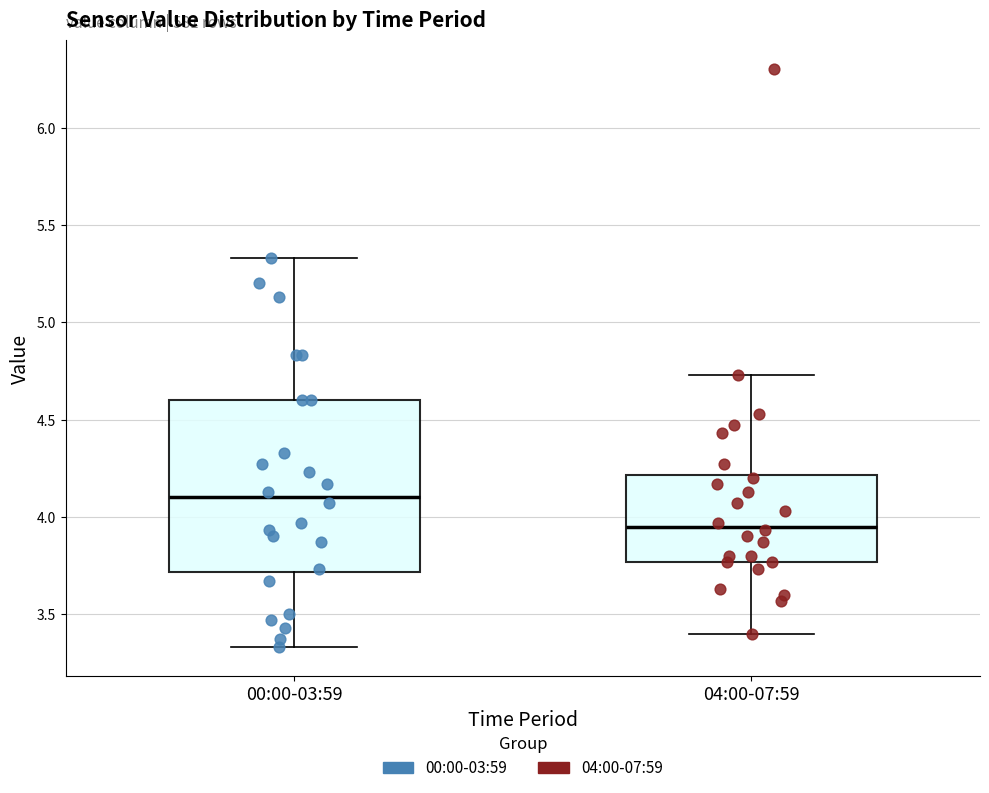

Which box is the tallest, from its lower edge to its upper edge?

00:00-03:59